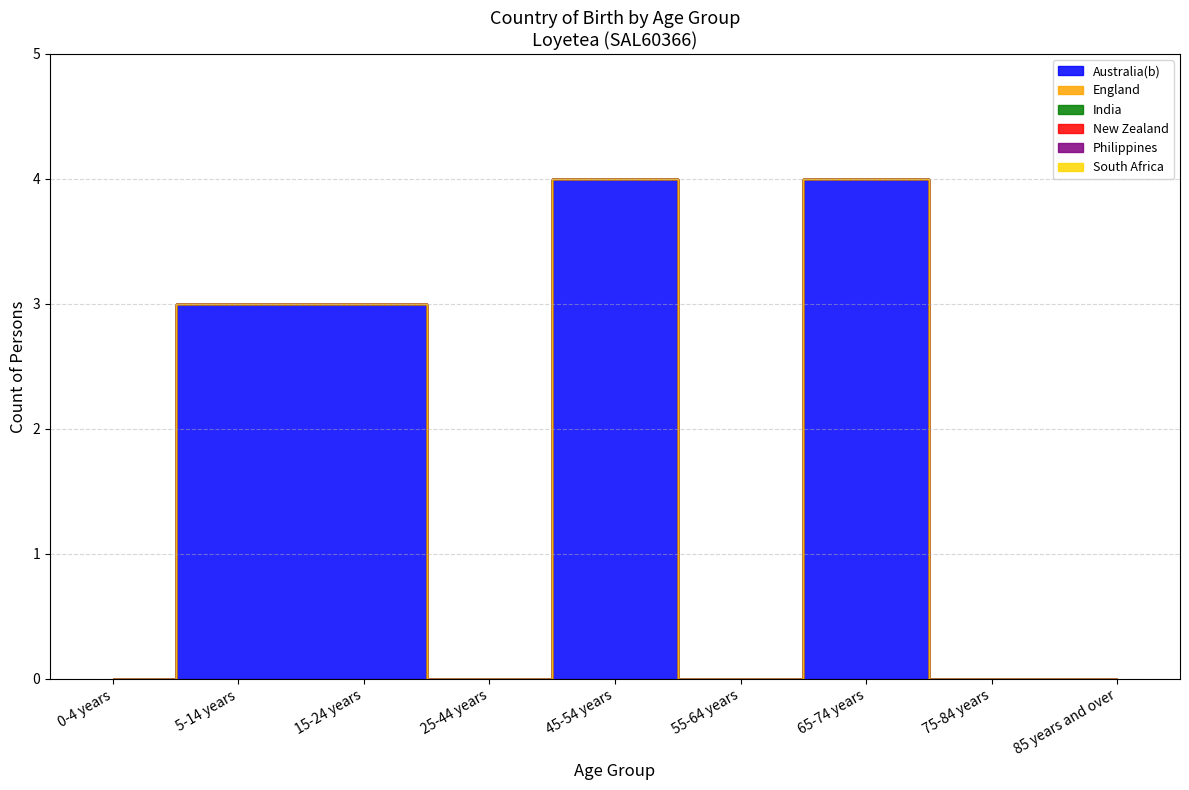

At which label does India reach its minimum?

0-4 years